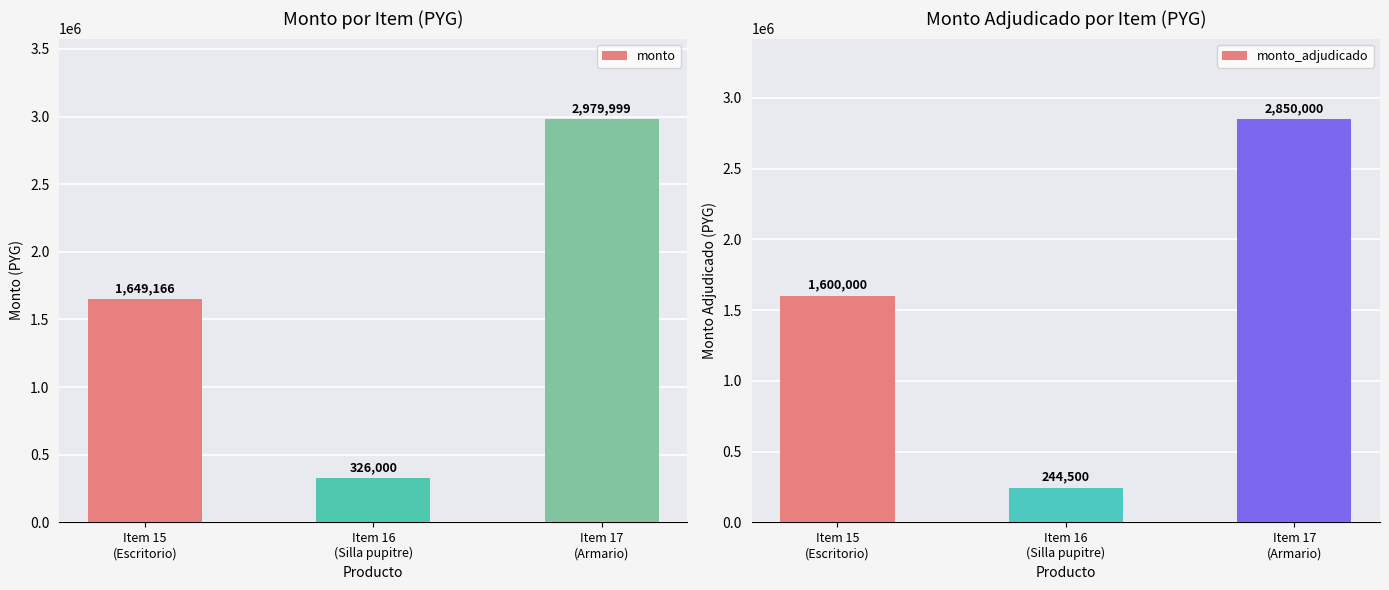

The value of monto_adjudicado at Item 15
(Escritorio) is 1600000. True or false?

True